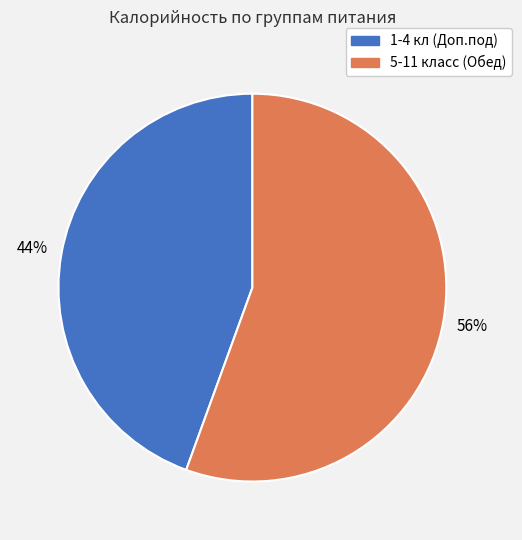

Rank the categories by value from lowest to highest.

1-4 кл (Доп.под), 5-11 класс (Обед)